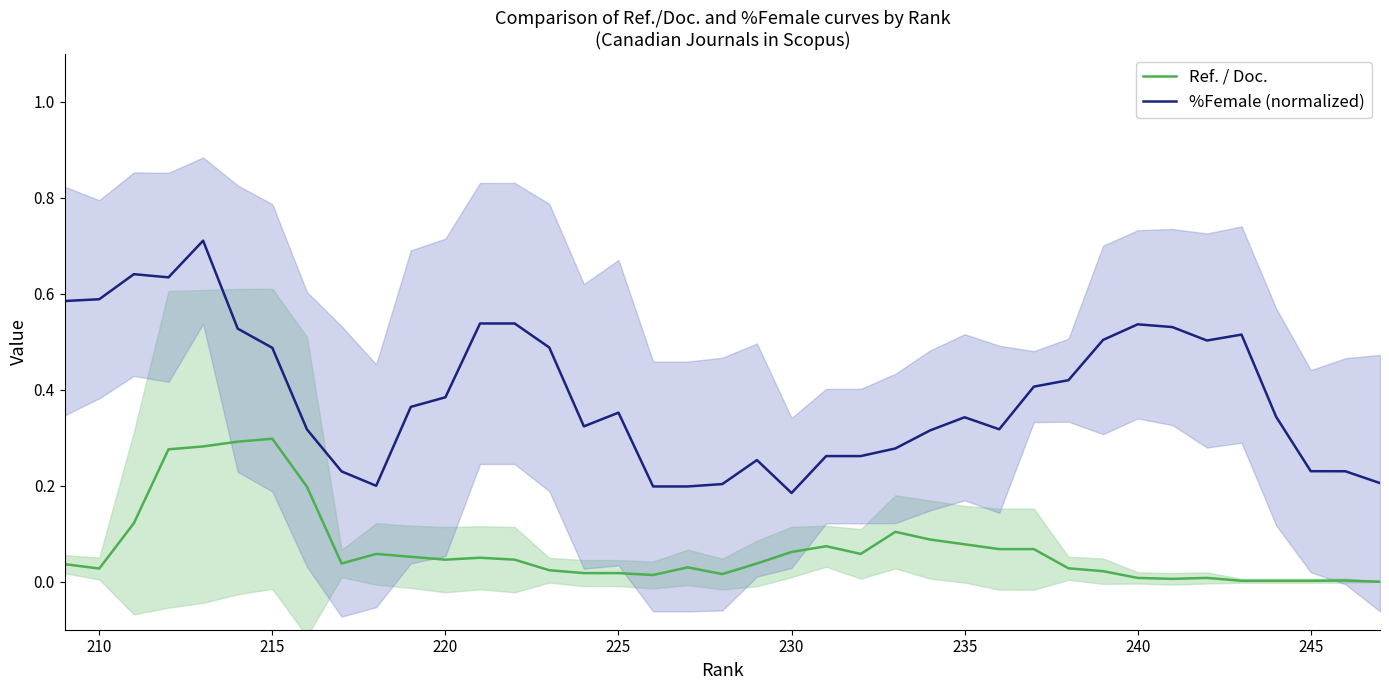

How many %Female (normalized) values are between 0 and 1?

39